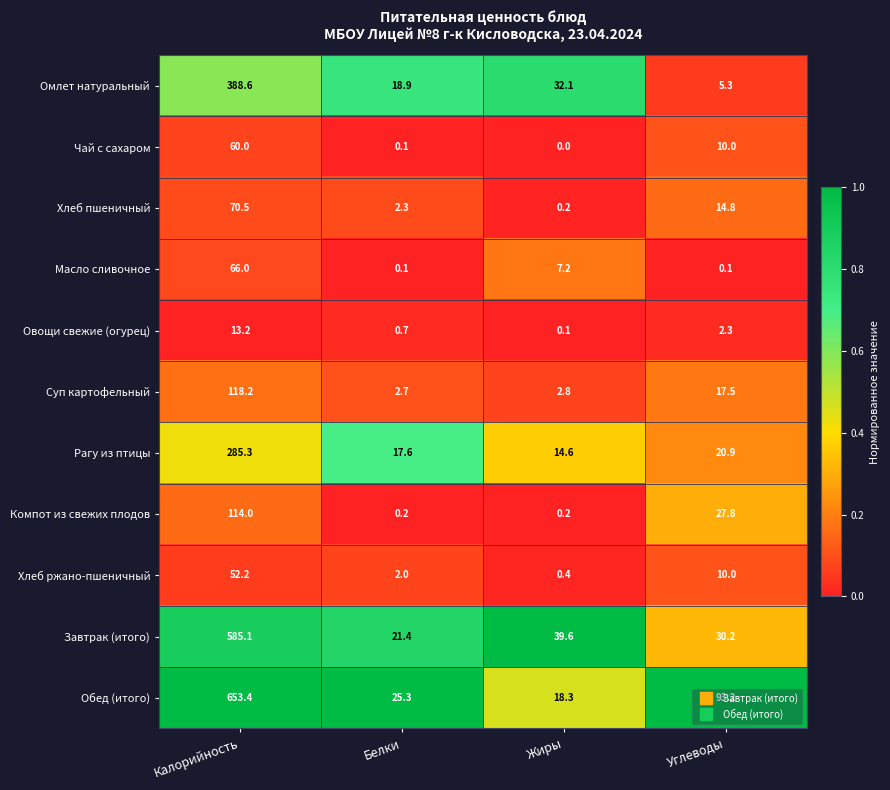

What is the total value across all series at Белки?

91.3